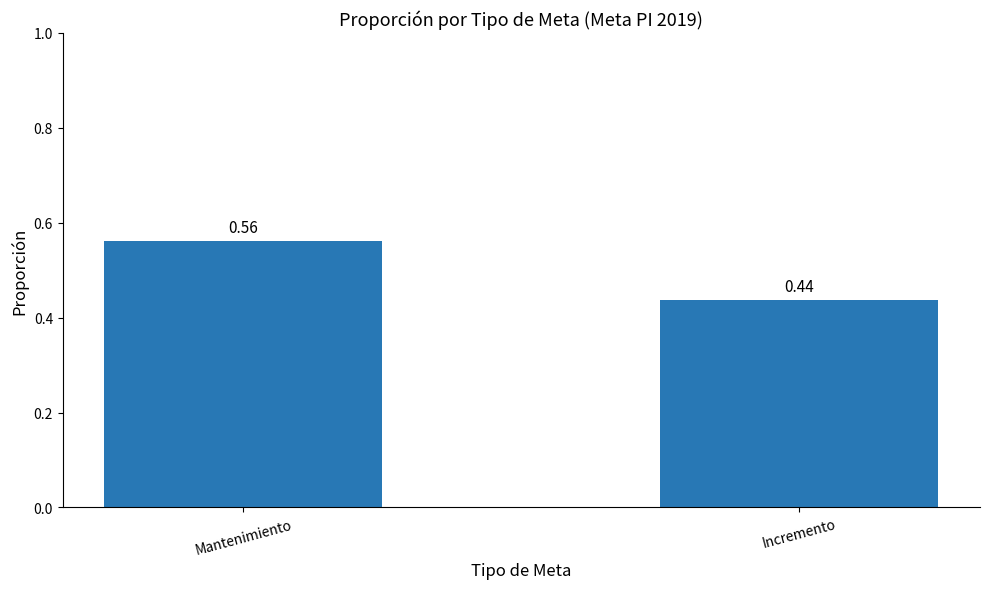

What is the label of the 2nd bar from the left?

Incremento